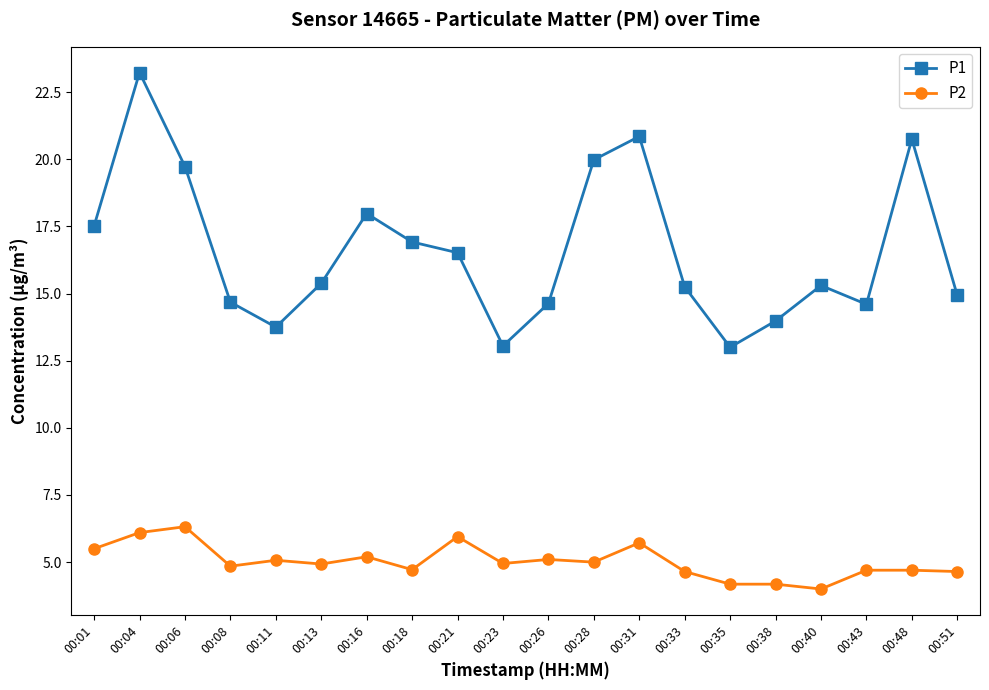

True or false: P1 and P2 intersect in this chart.

False